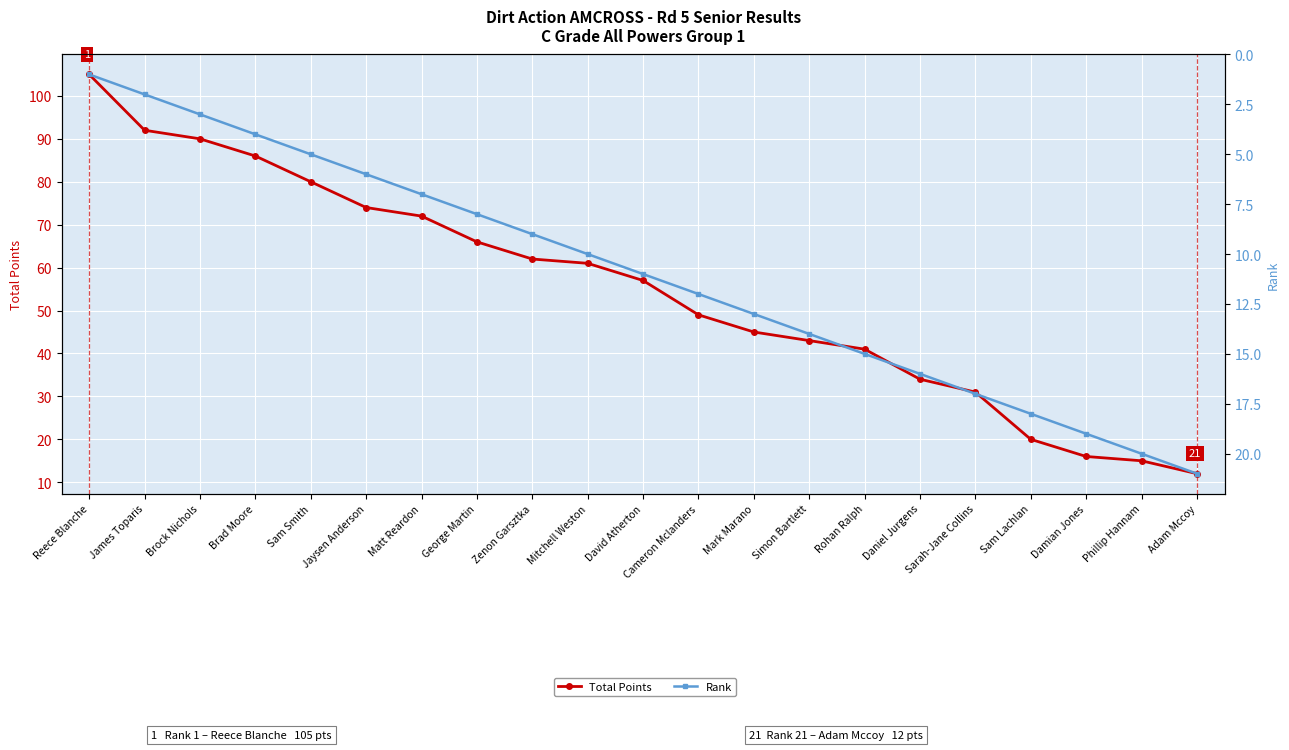

What are all the series names shown in the legend?

Total Points, Rank